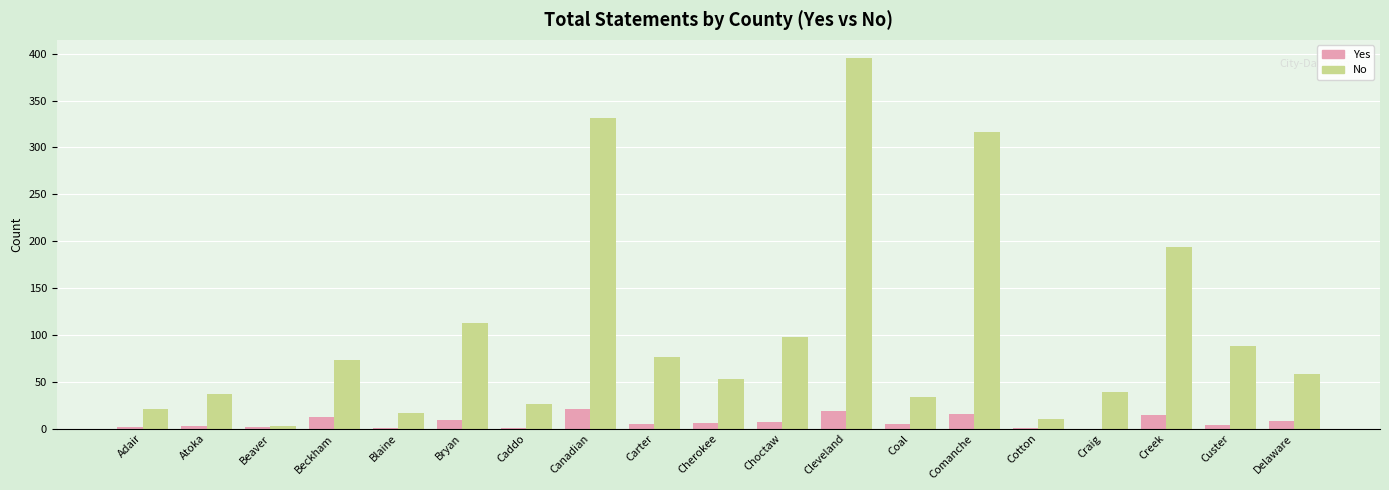

Read the No value at Bryan.

113